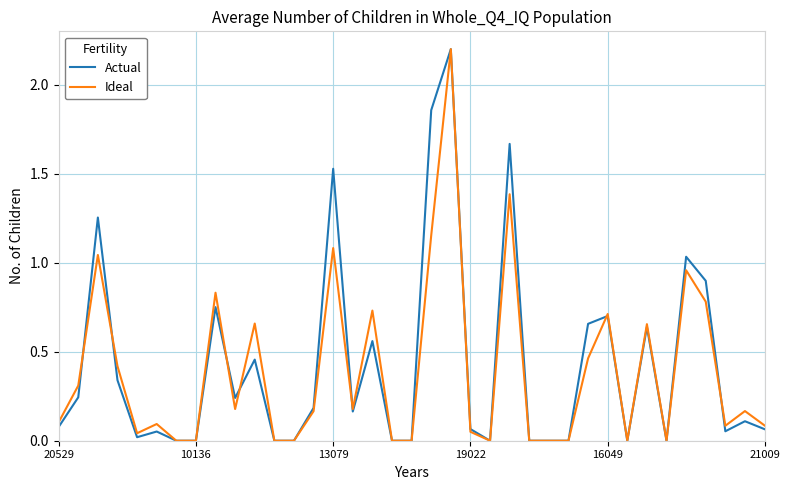

What are all the series names shown in the legend?

Actual, Ideal